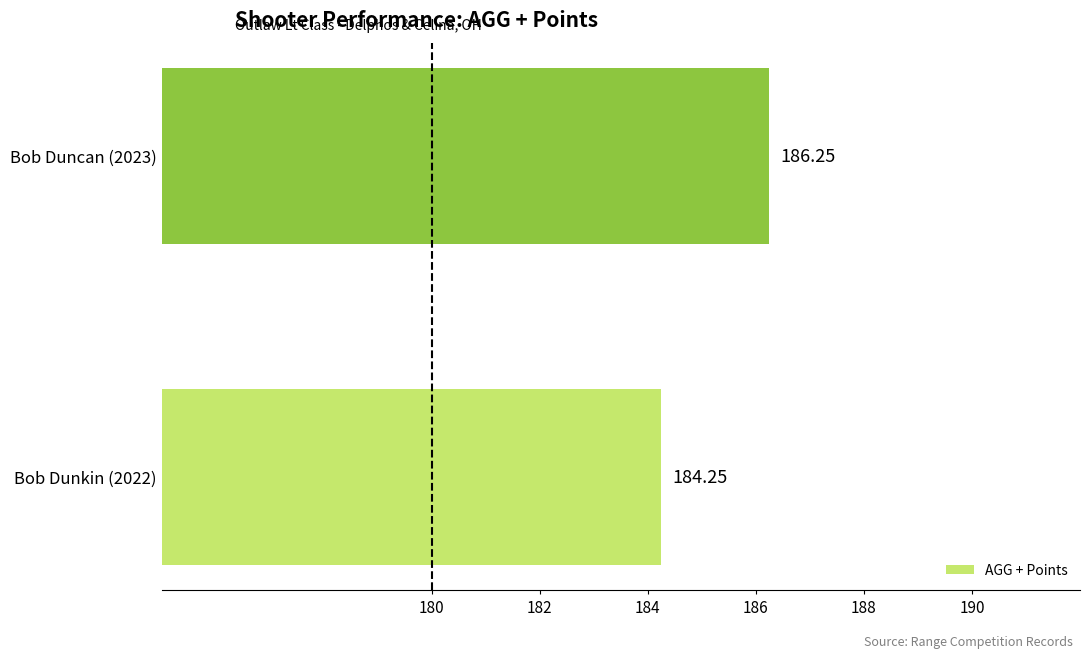

At which label is the value closest to 185?

Bob Dunkin (2022)